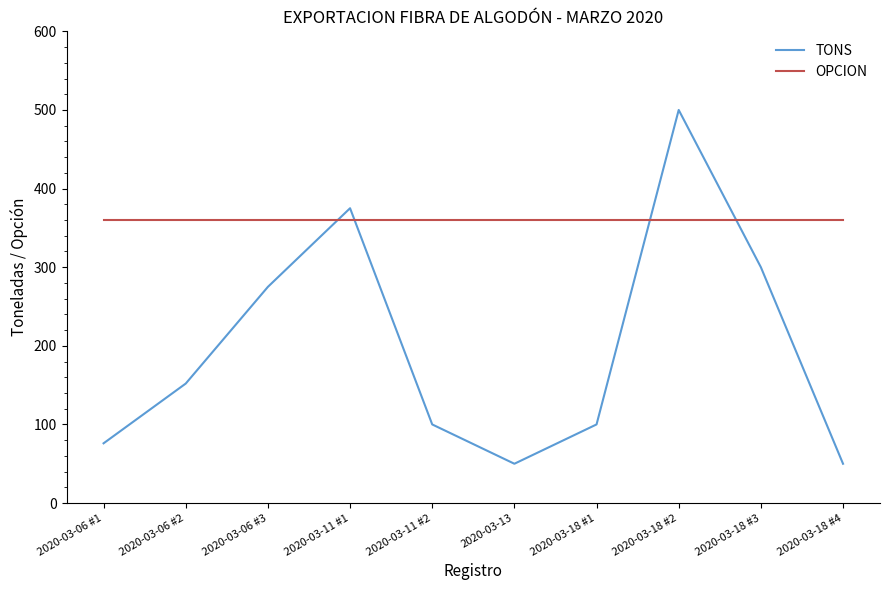

What is the difference between the maximum and minimum values in the TONS series?

450